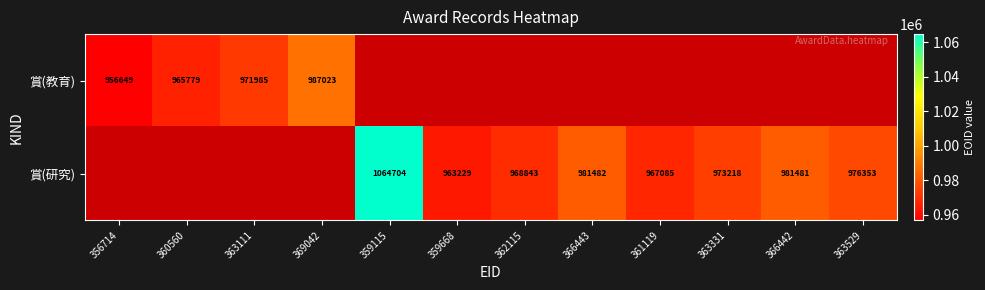

The value of 賞(研究) at 359115 is 1064704. True or false?

True